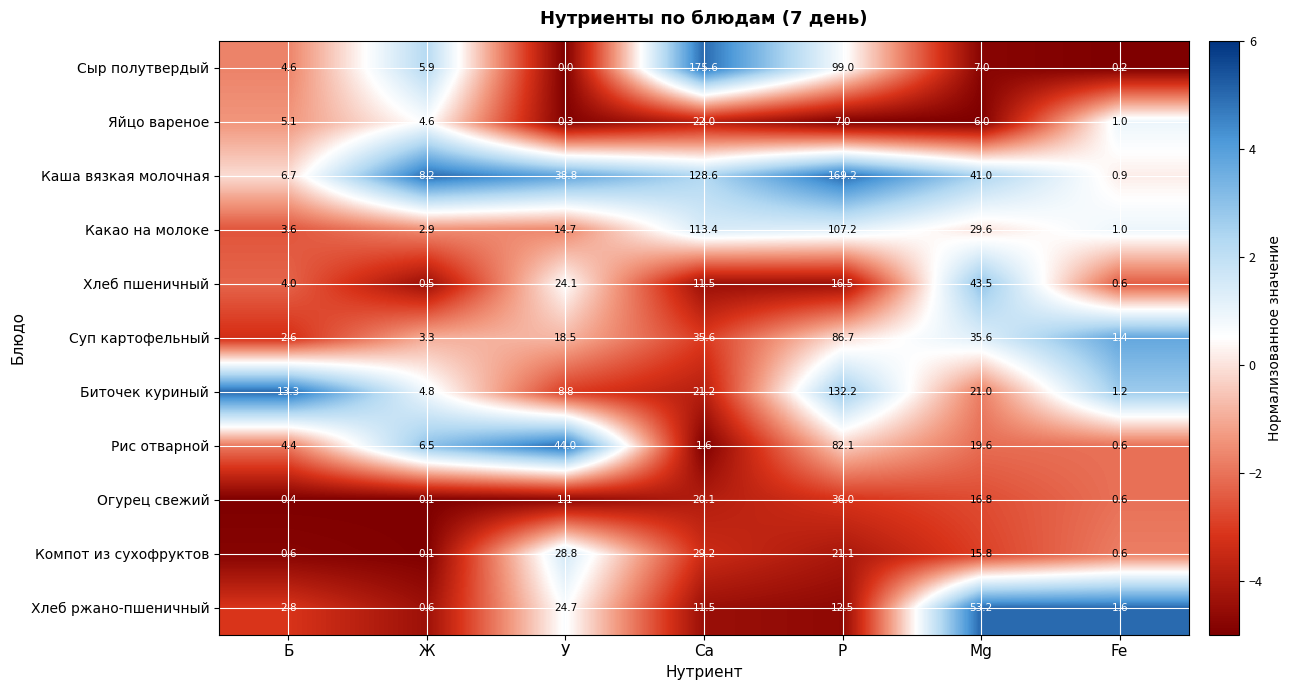

What is the spread (max minus min) of values at Fe?

1.4